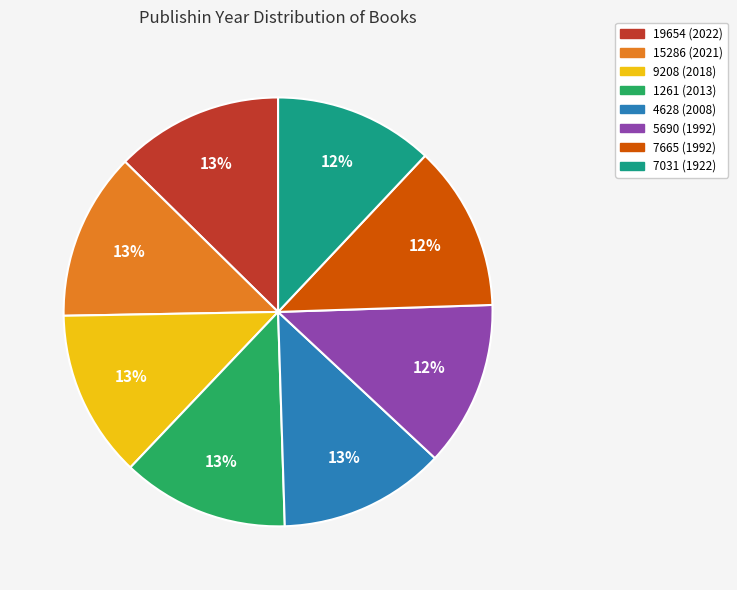

What percentage is the 19654 (2022) slice, to the nearest percent?

13%